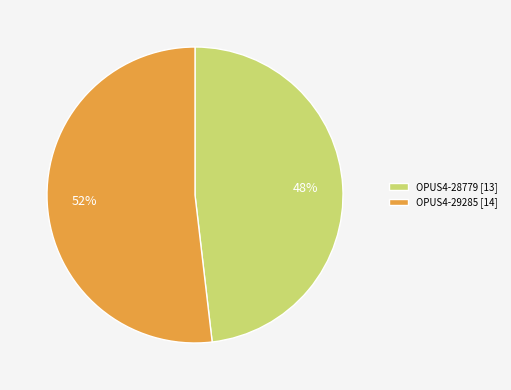

Is the sum of OPUS4-29285 [14] and OPUS4-28779 [13] greater than half?

Yes